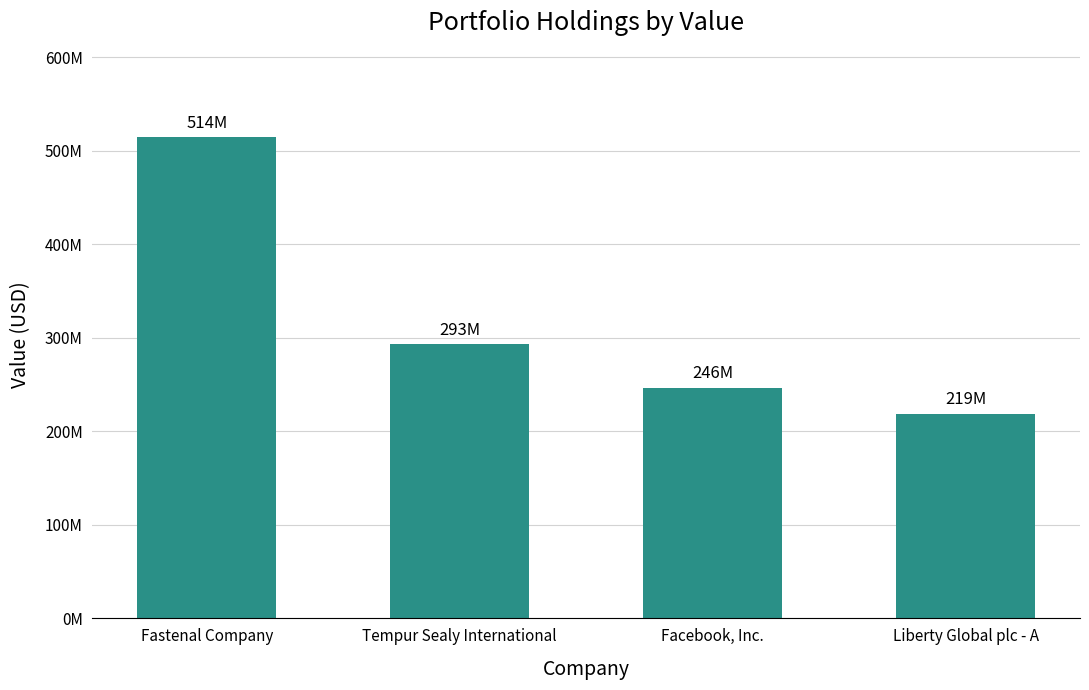

Rank the categories by value from lowest to highest.

Liberty Global plc - A, Facebook, Inc., Tempur Sealy International, Fastenal Company